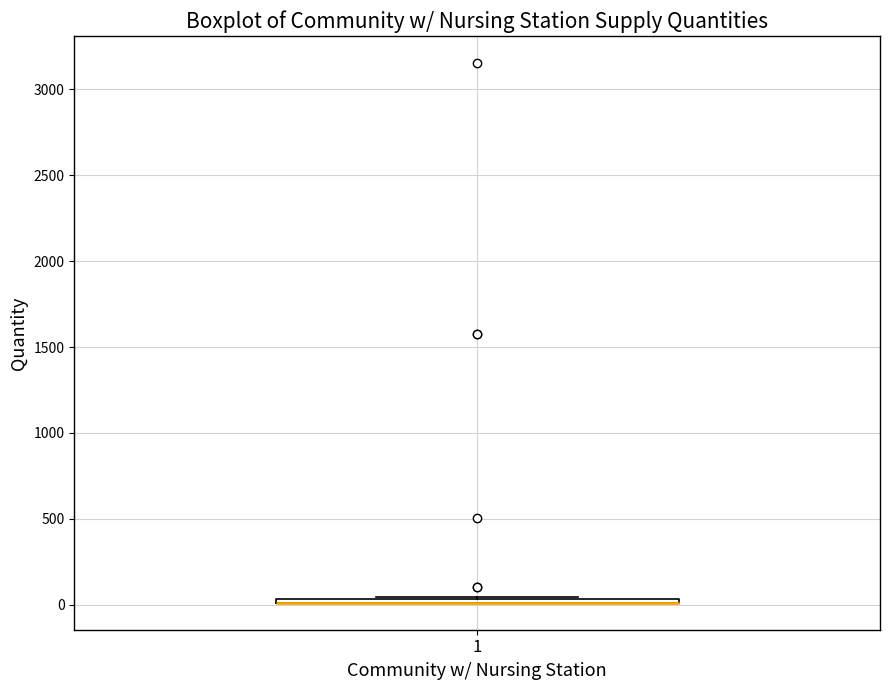

Where is the upper edge of the box at x = 1 on the y-axis? The values are not printed on the chart, so give them approximately, as read against the axis.

50